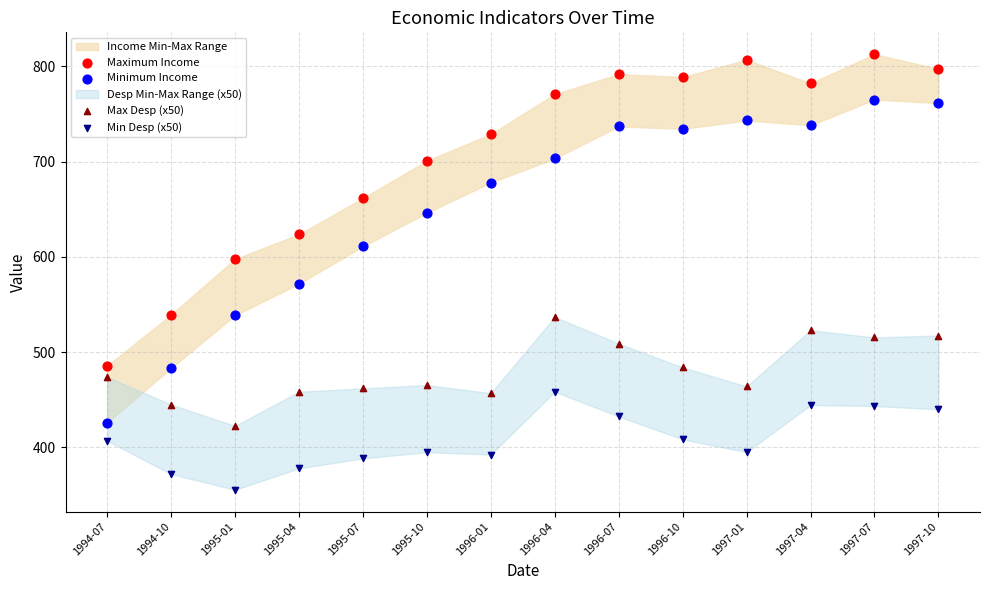

Which series contains the highest Y value?

Maximum Income